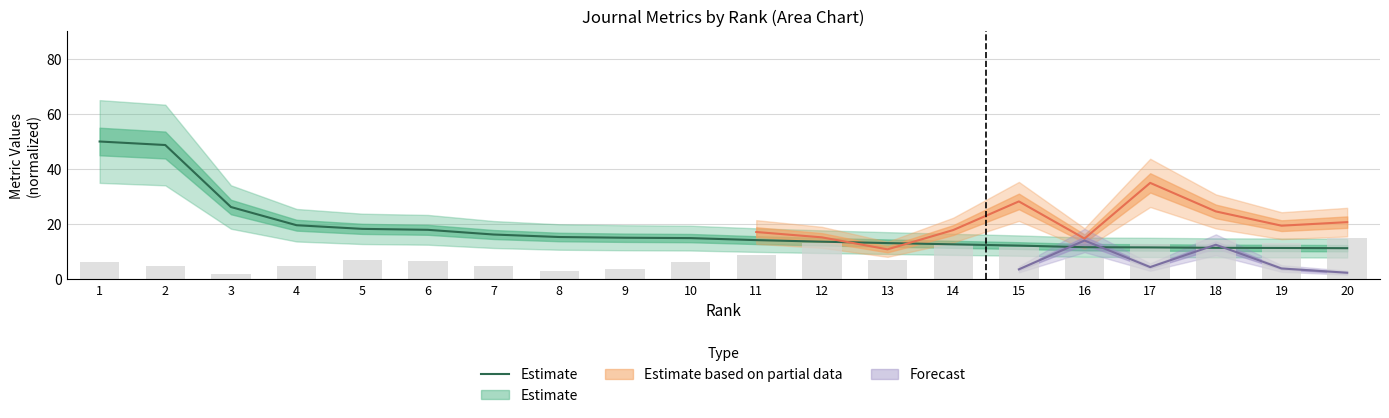

Reading left to right, extract all data points from this chart.

50.0	48.7	26.3	19.7	18.3	18.0	16.3	15.4	15.1	15.0	14.3	13.7	13.2	12.7	12.3	11.7	11.6	11.5	11.4	11.3